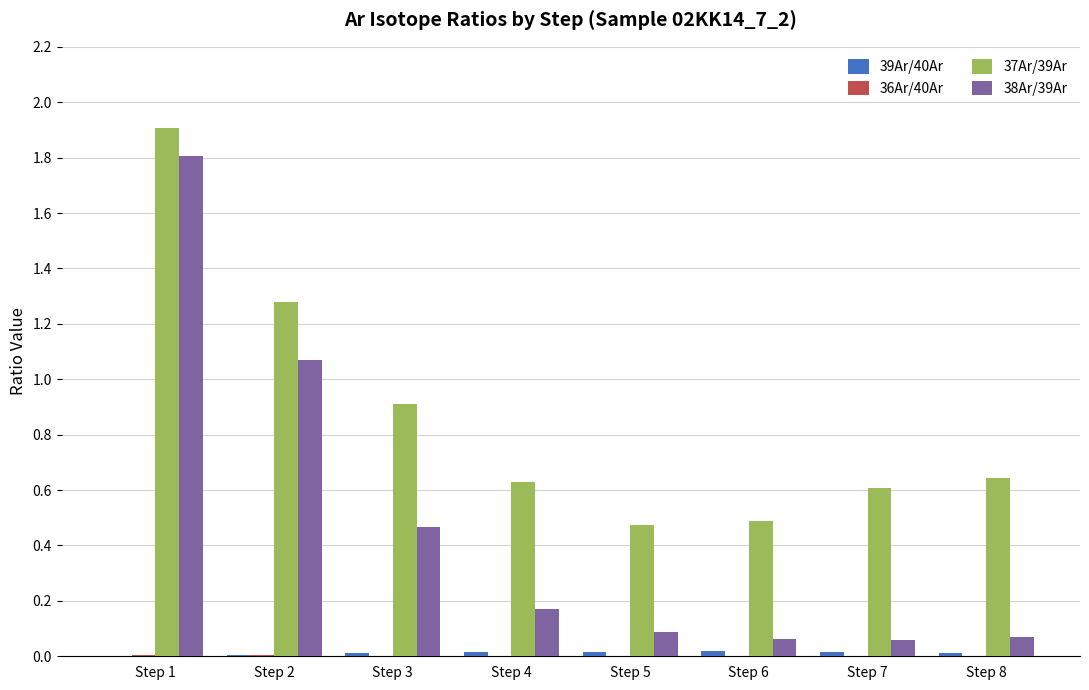

Is it true that 38Ar/39Ar equals 0.0 at Step 5?

False